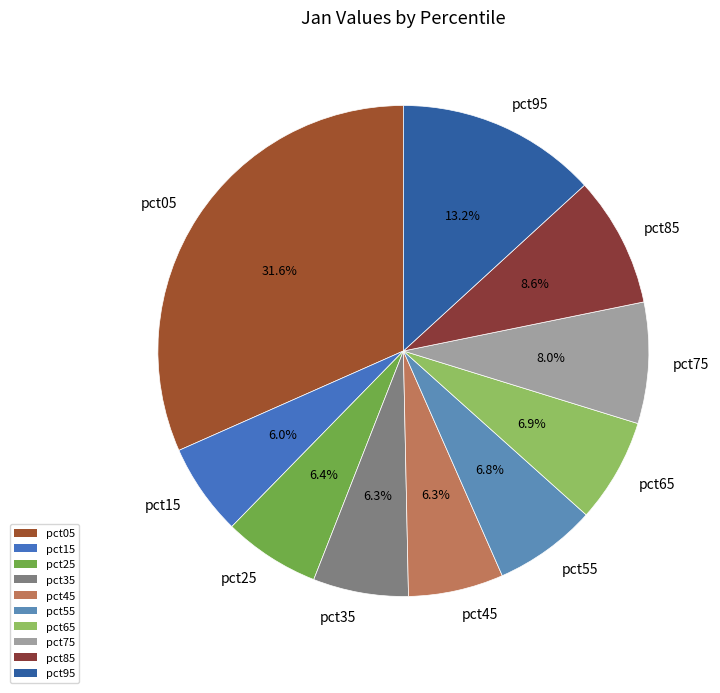

To the nearest percent, what is the difference between the largest and smallest slice percentages?

26%